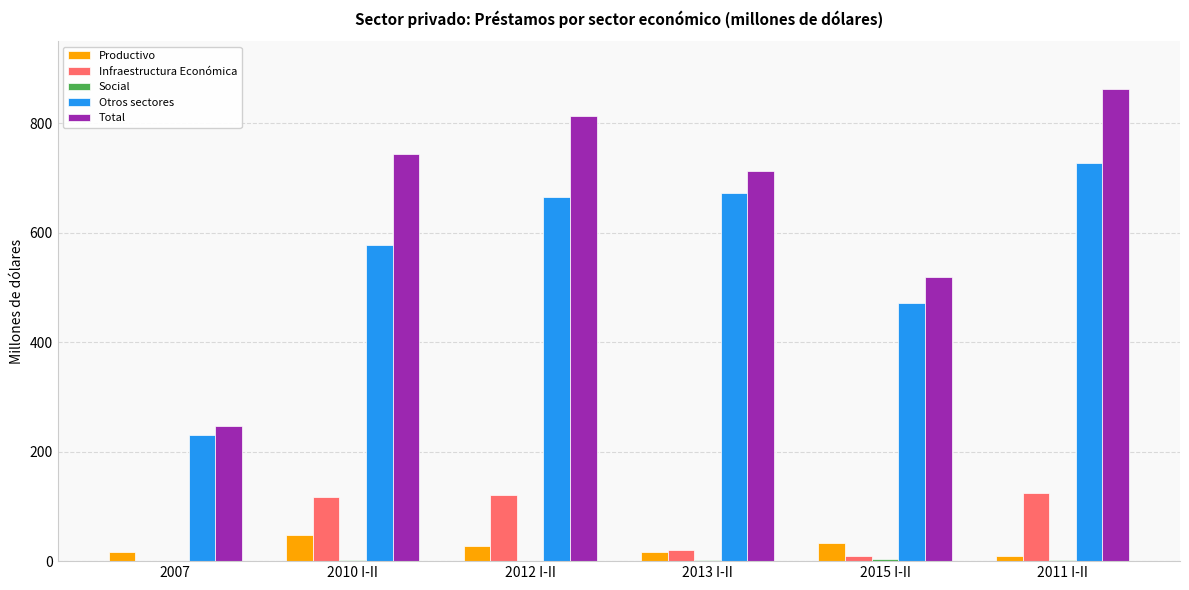

The Infraestructura Económica series shows 53.1 at 2012 I-II. True or false?

False